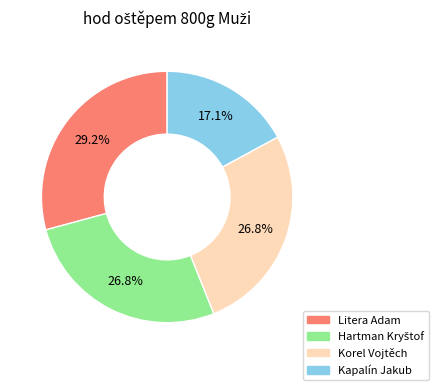

Is there any slice that represents more than half of the pie?

No